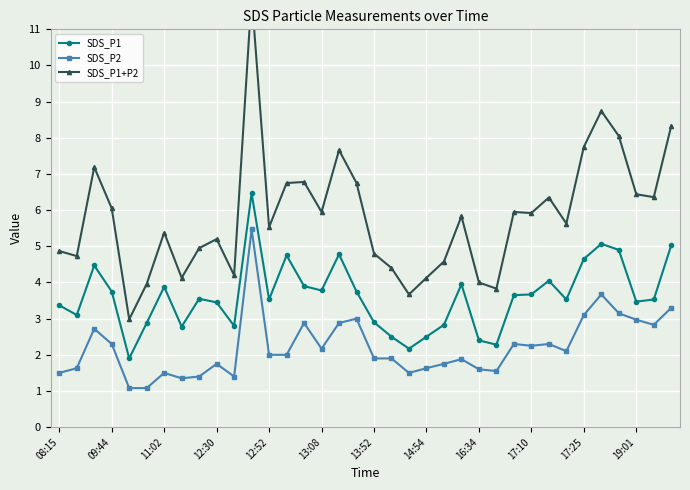

True or false: SDS_P2 has more than 1 points higher than both neighbors.

True